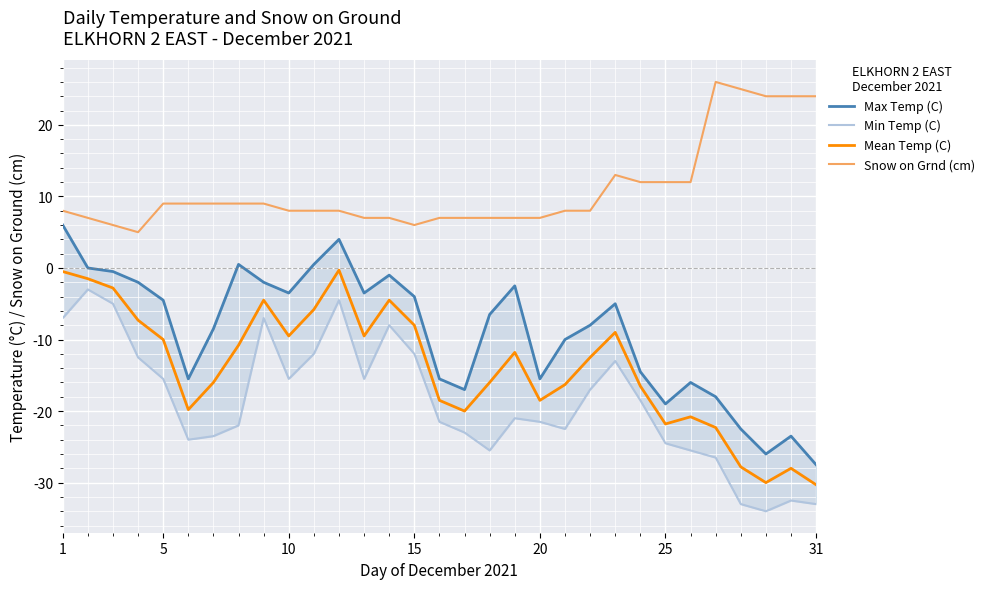

What is the lowest value of the Snow on Grnd (cm) series?

5.0